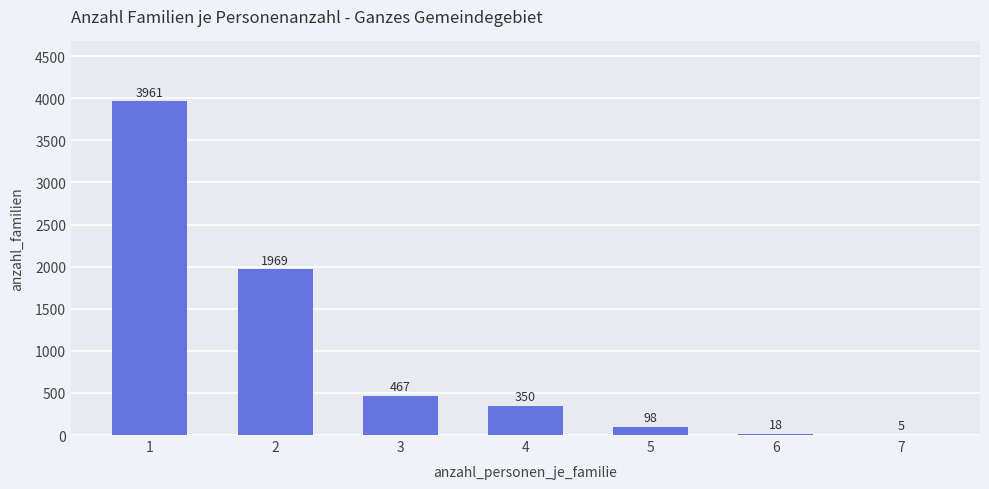

The value at 1 is 953. True or false?

False